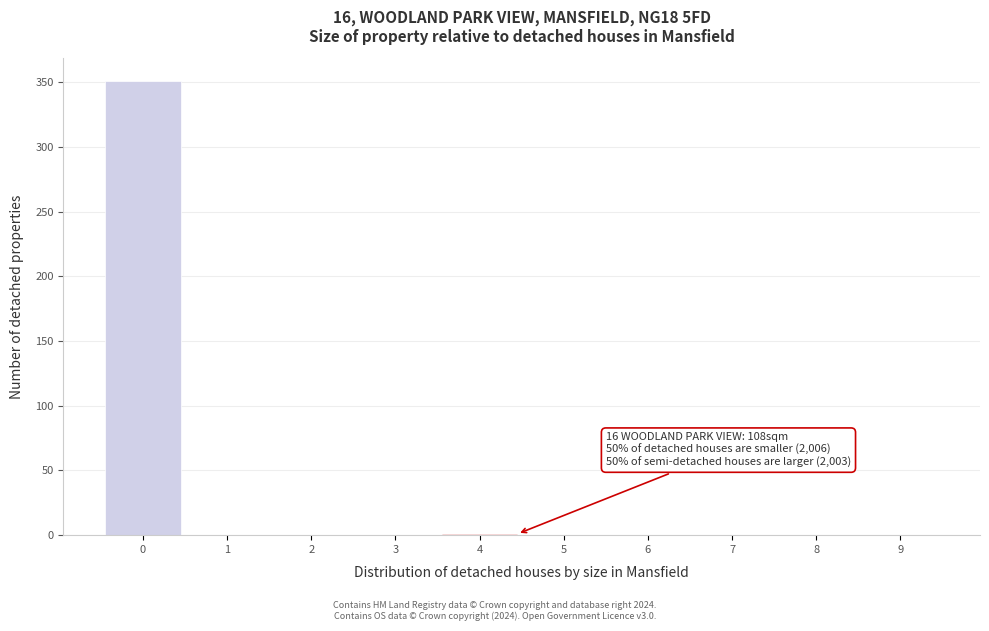

What is the maximum value shown in the chart?

351